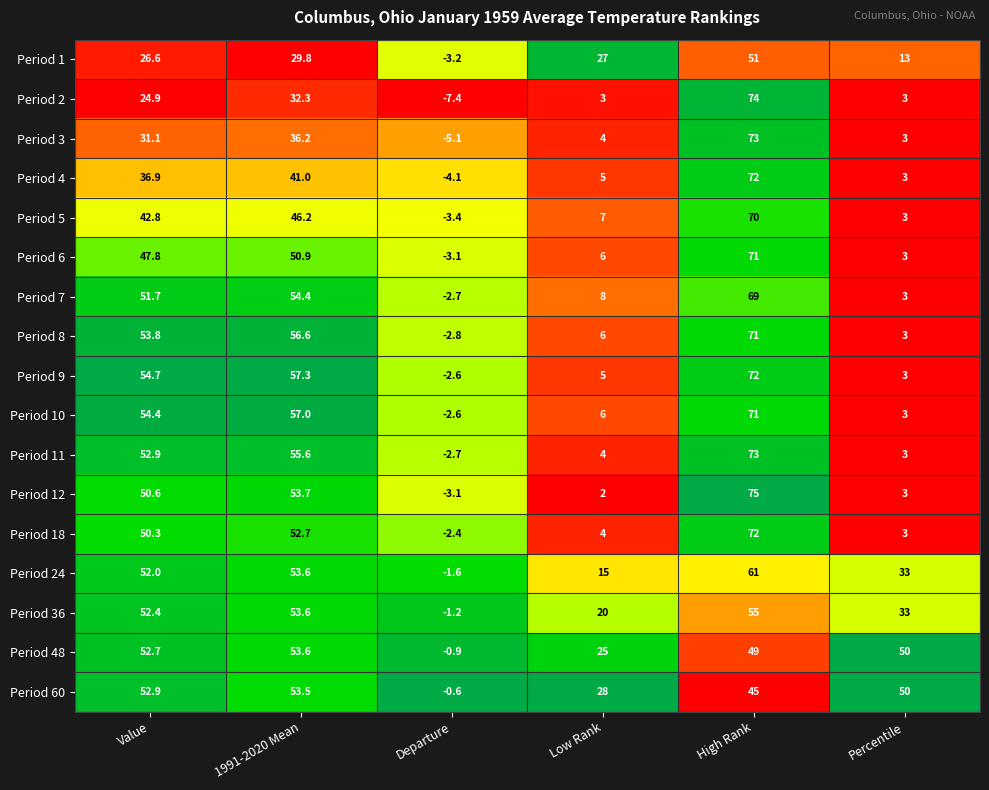

At which label does Period 3 first exceed 31?

Value